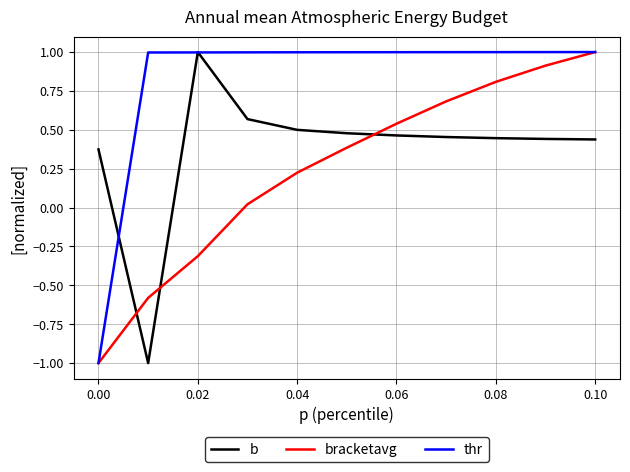

List the series in order of their overall mean, highest first.

thr, b, bracketavg